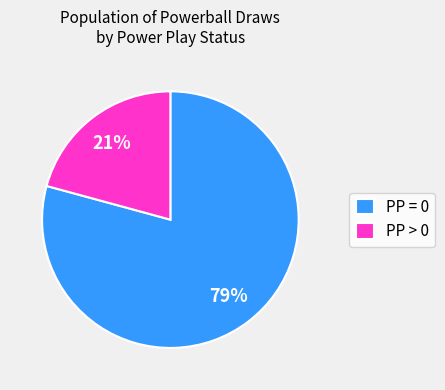

Is it true that PP > 0 is 21% of the pie?

True